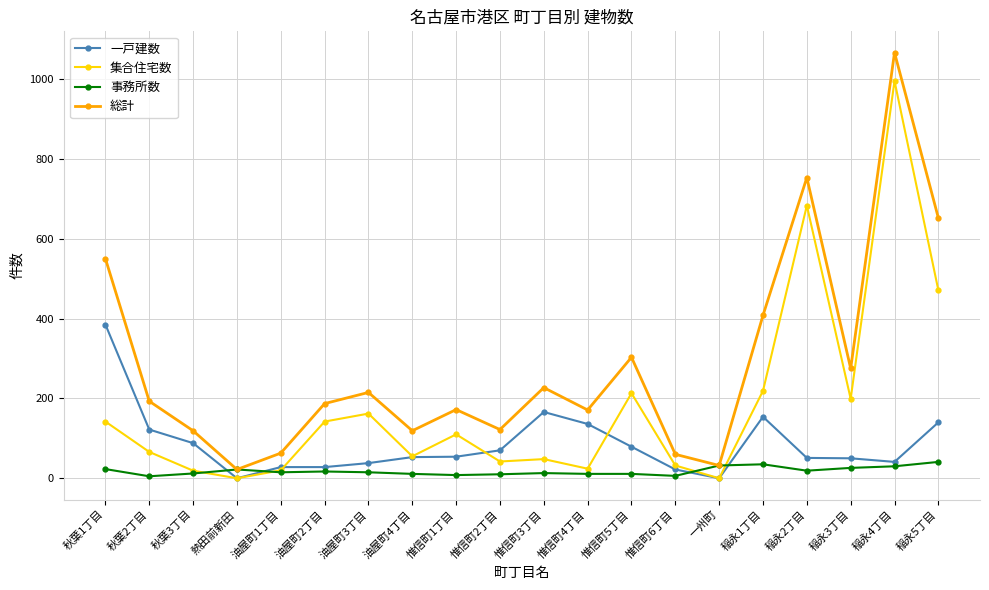

What is the label of the 9th point from the left?

惟信町1丁目